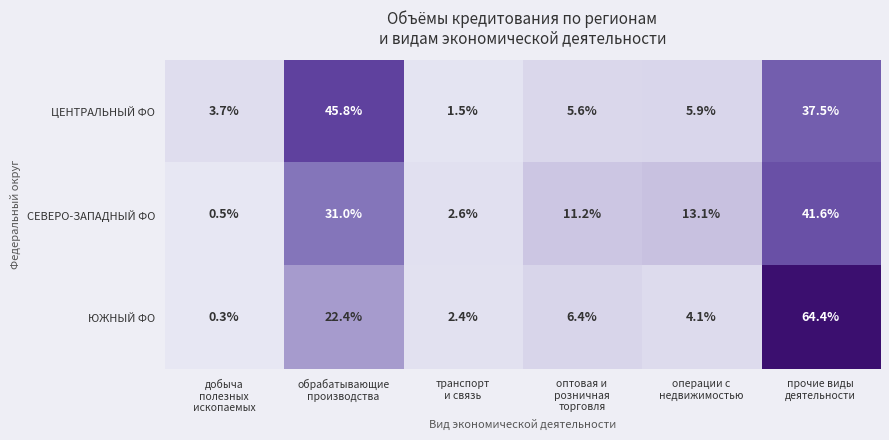

What is the spread (max minus min) of values at операции с
недвижимостью?

9.0